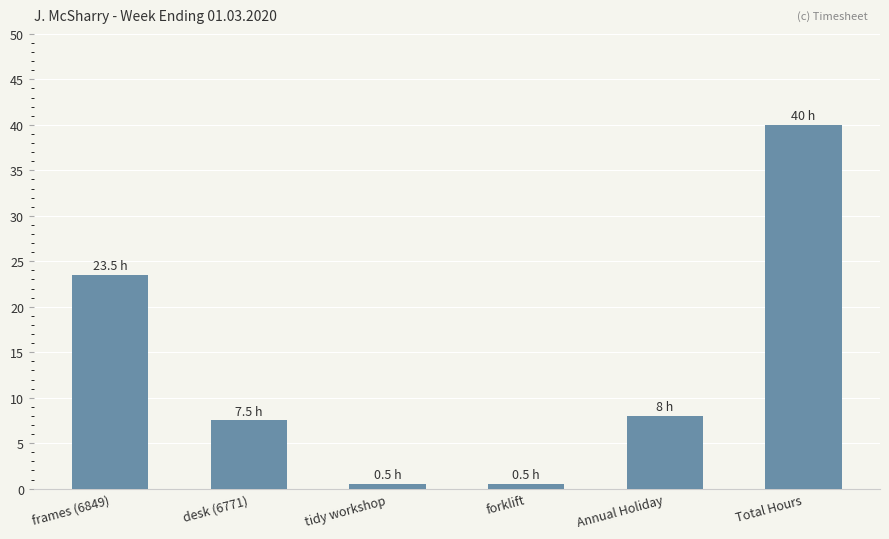

Does the chart contain any negative values?

No